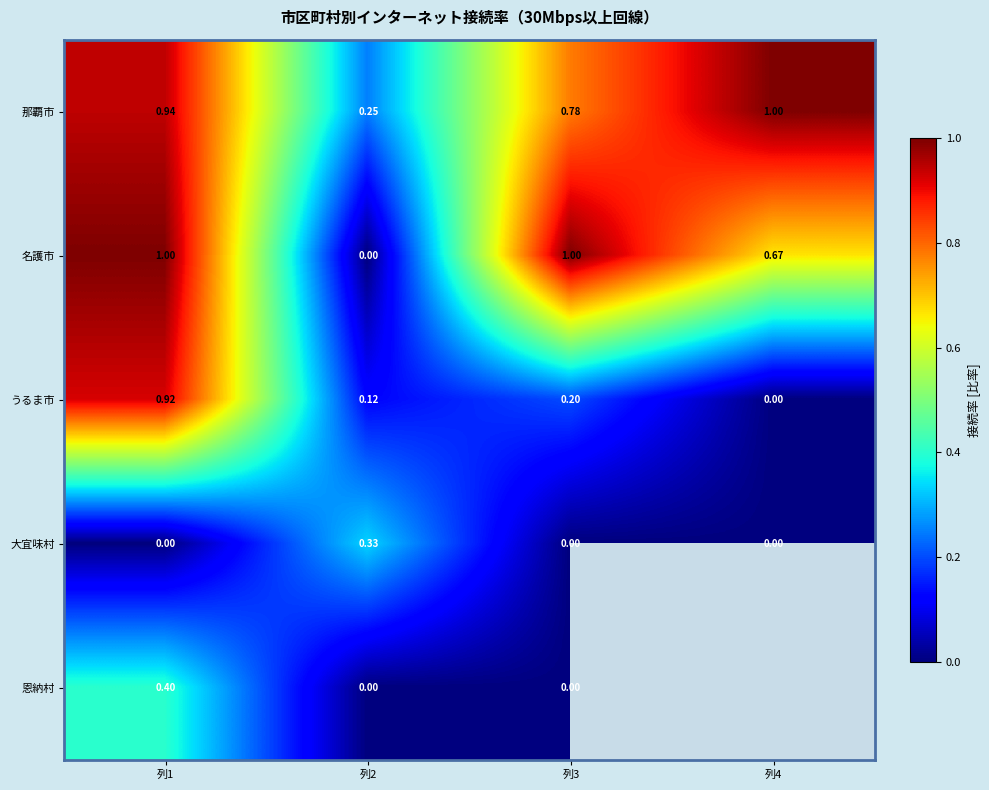

Which category has the highest value in the うるま市 series?

列1